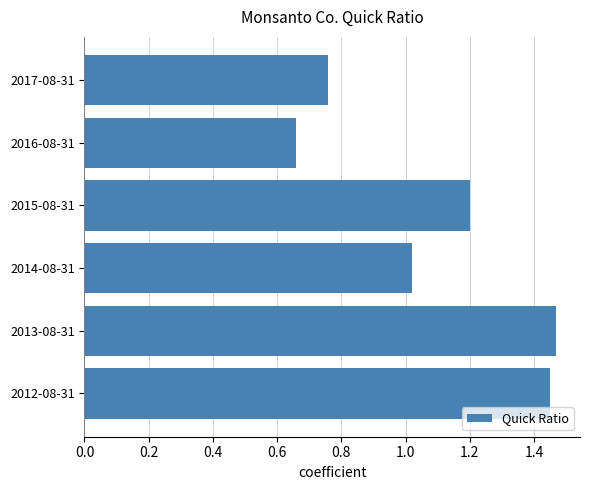

Rank the categories by value from highest to lowest.

2013-08-31, 2012-08-31, 2015-08-31, 2014-08-31, 2017-08-31, 2016-08-31